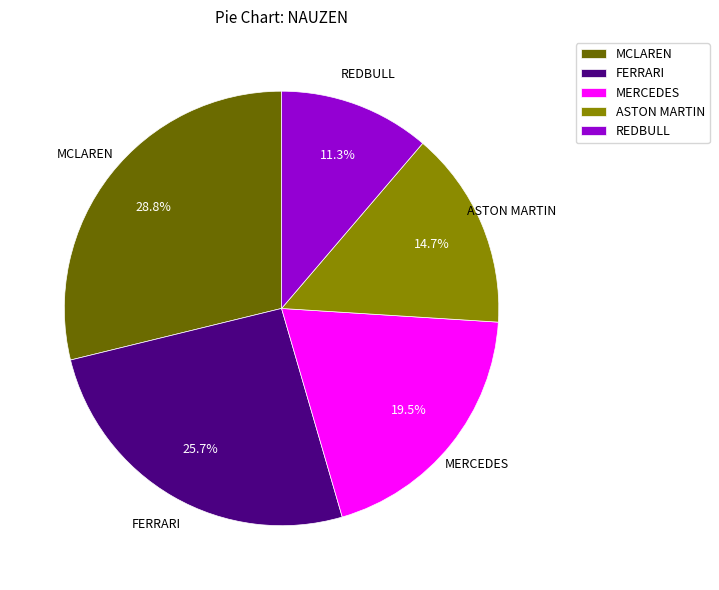

Combined, do REDBULL and ASTON MARTIN account for over 50%?

No